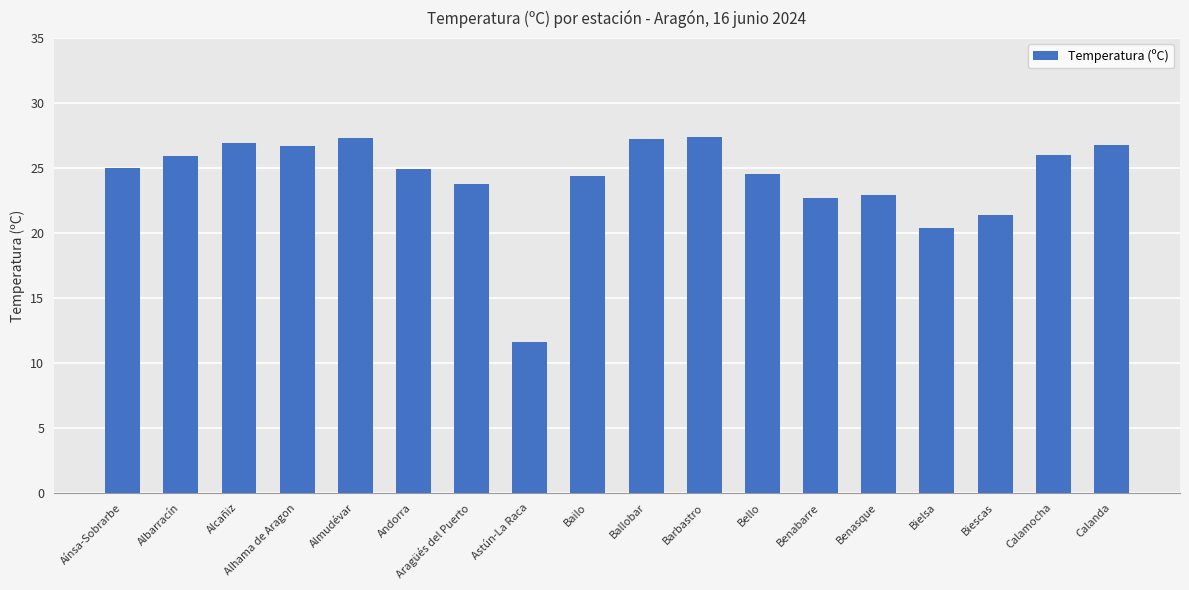

Read the value at Ballobar.

27.2